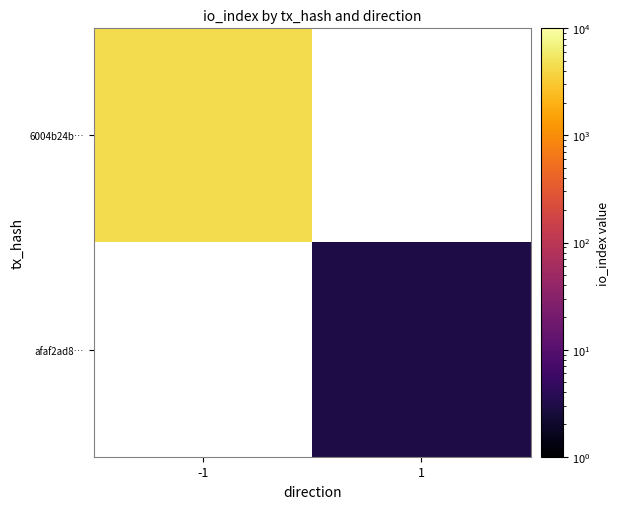

Rank the series by their average value, from lowest to highest.

6004b24b…, afaf2ad8…